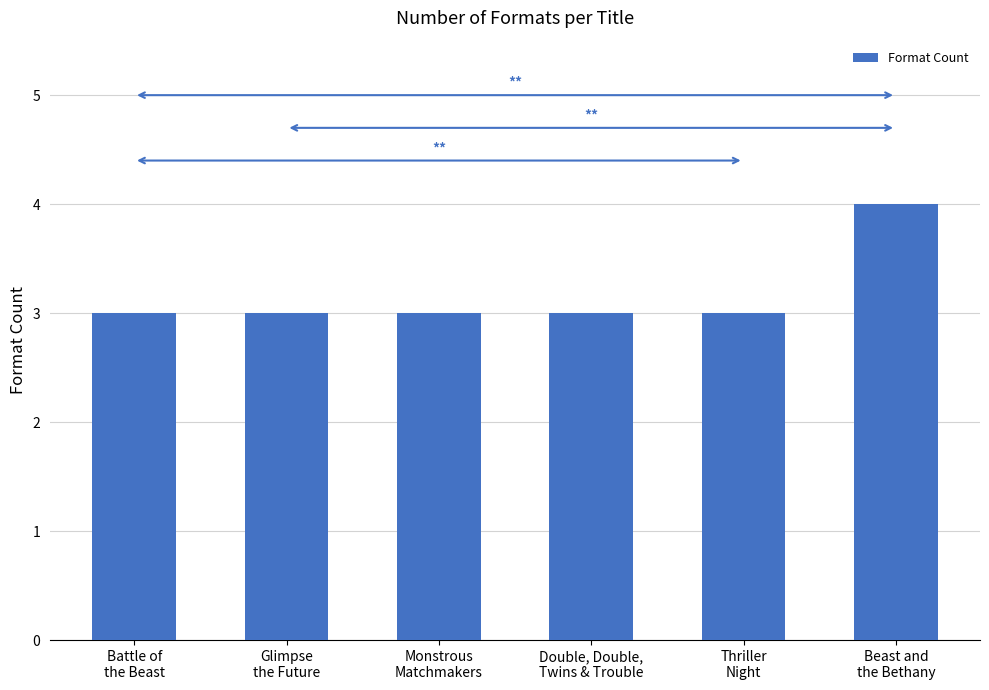

What is the maximum value shown in the chart?

4